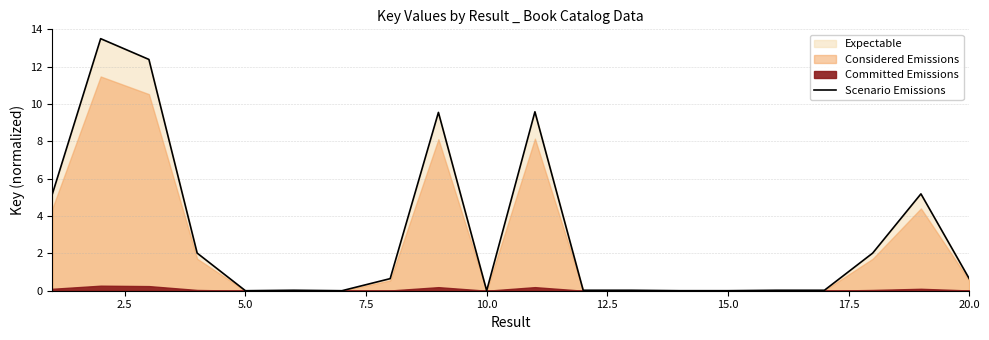

Is it true that Scenario Emissions equals 0.0 at 5.0?

True